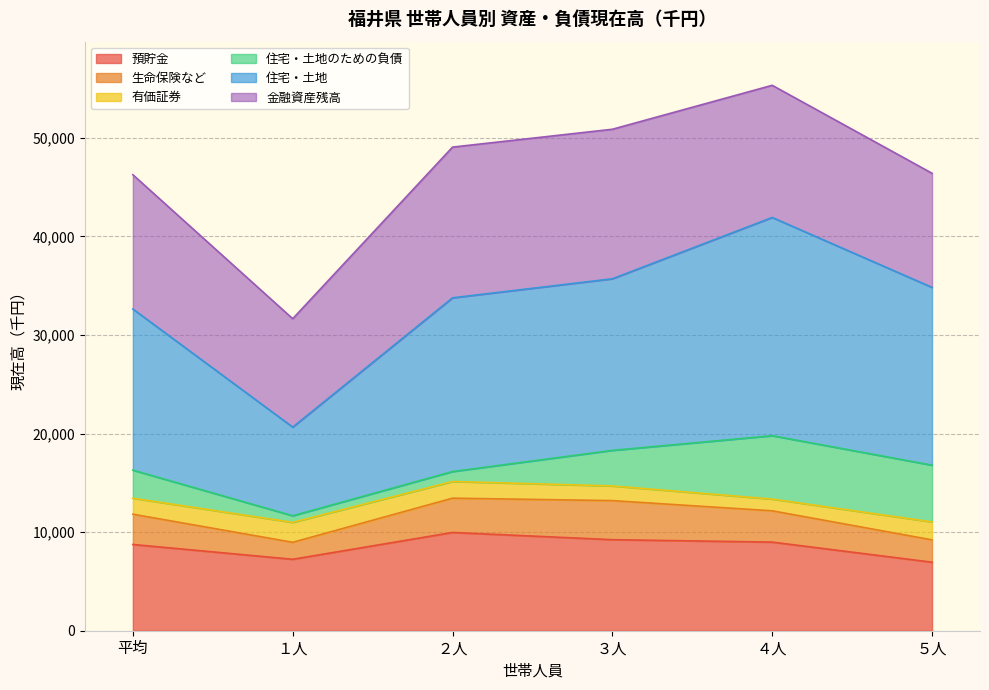

What is the minimum value for 預貯金?

6951